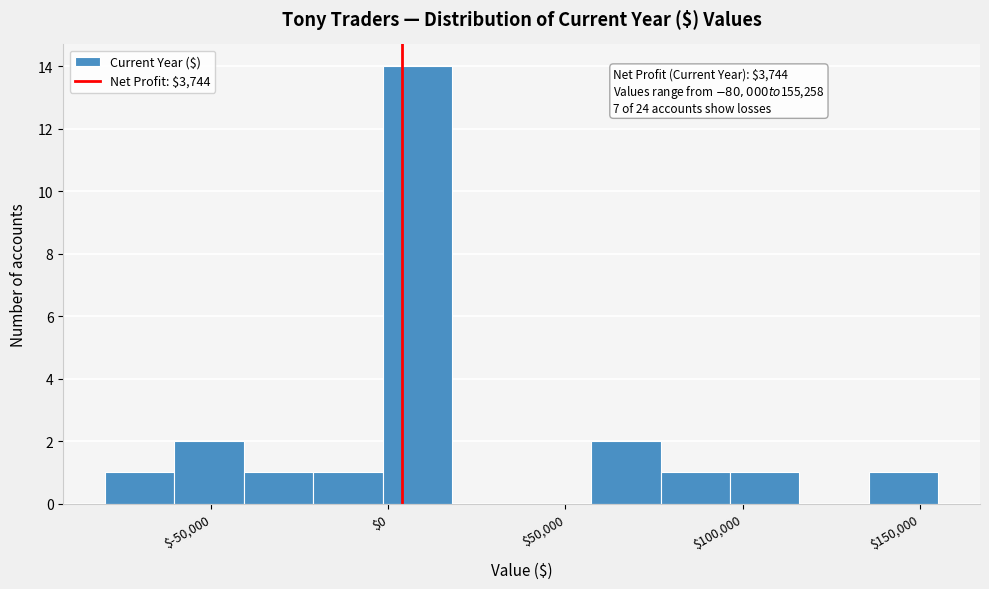

Around what value on the x-axis is the tallest bar? Give the approximate position of its centre, as read against the axis.

10000